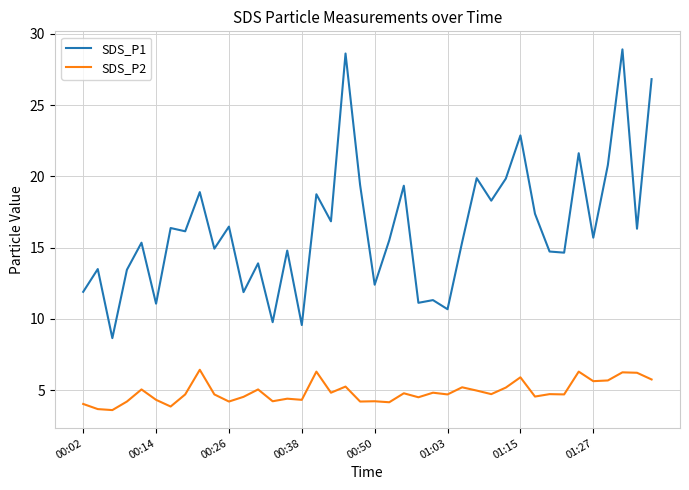

True or false: SDS_P1 and SDS_P2 cross at least once.

False